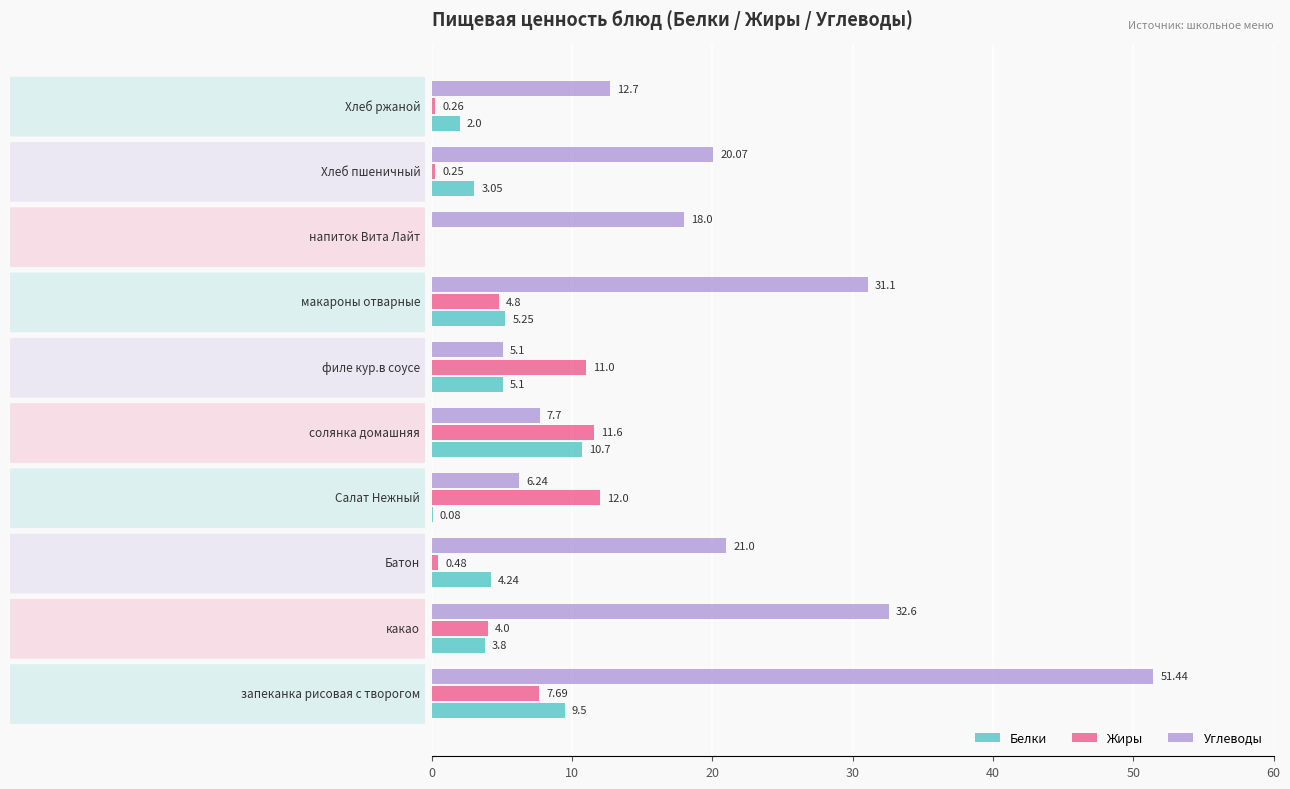

What is the sum of all Жиры values?

52.1